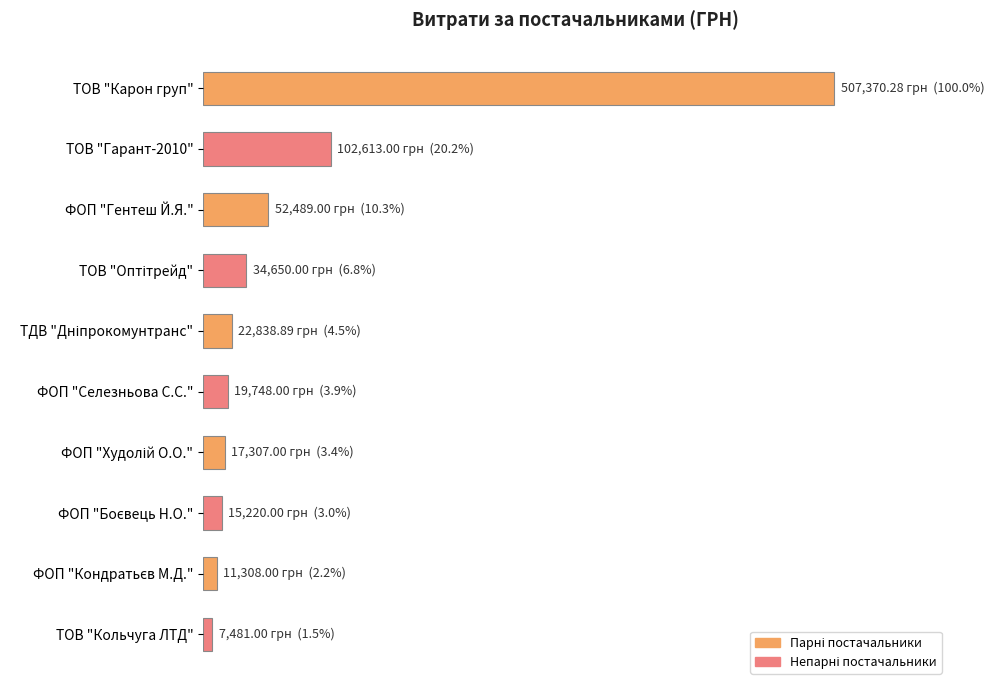

Does the chart contain any negative values?

No